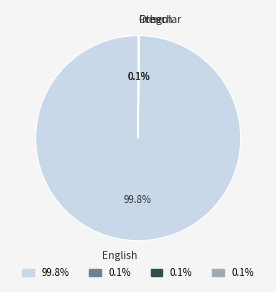

To the nearest percent, what is the difference between the largest and smallest slice percentages?

100%